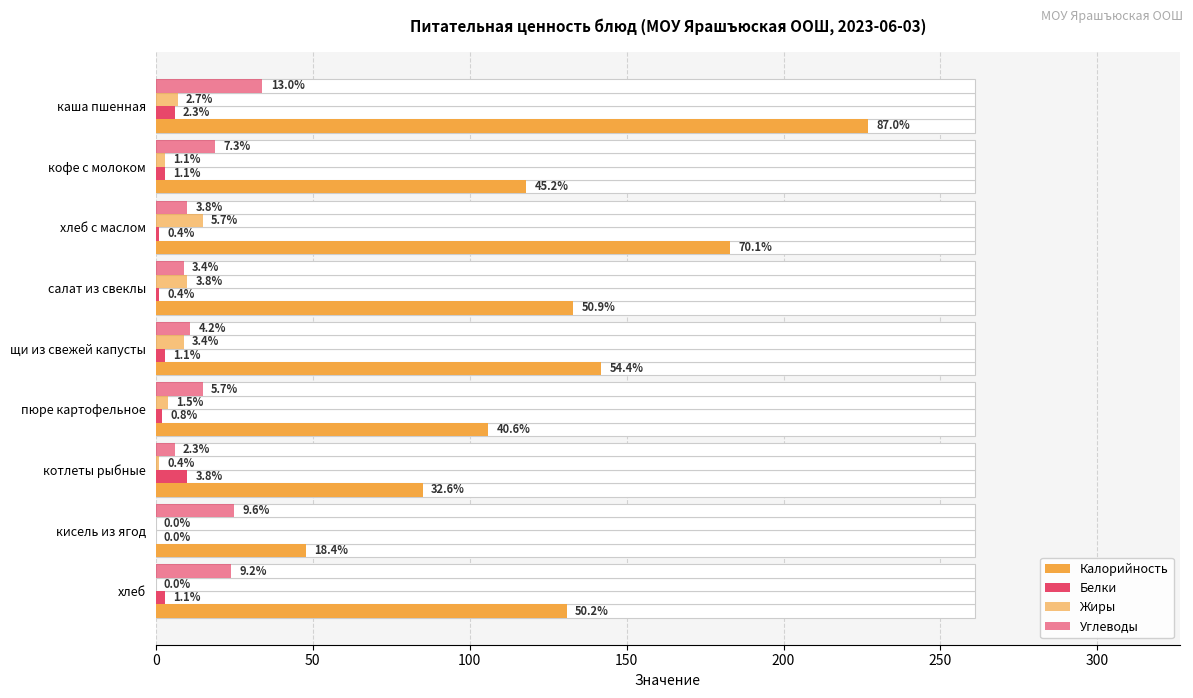

What is the spread (max minus min) of values at каша пшенная?

221